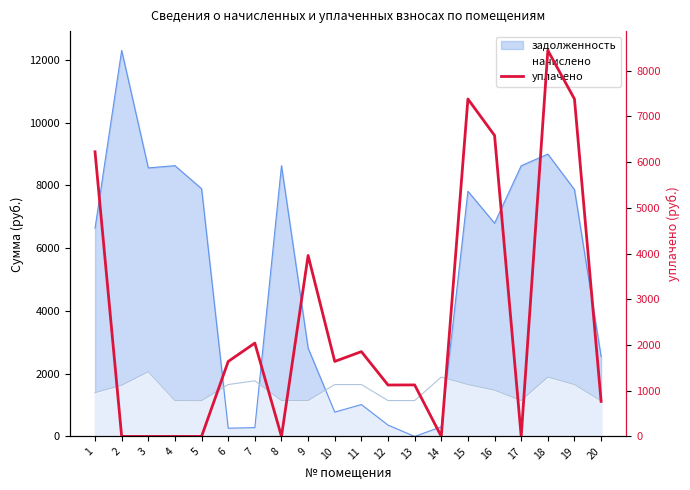

Does the chart display data point markers on the line(s)?

No